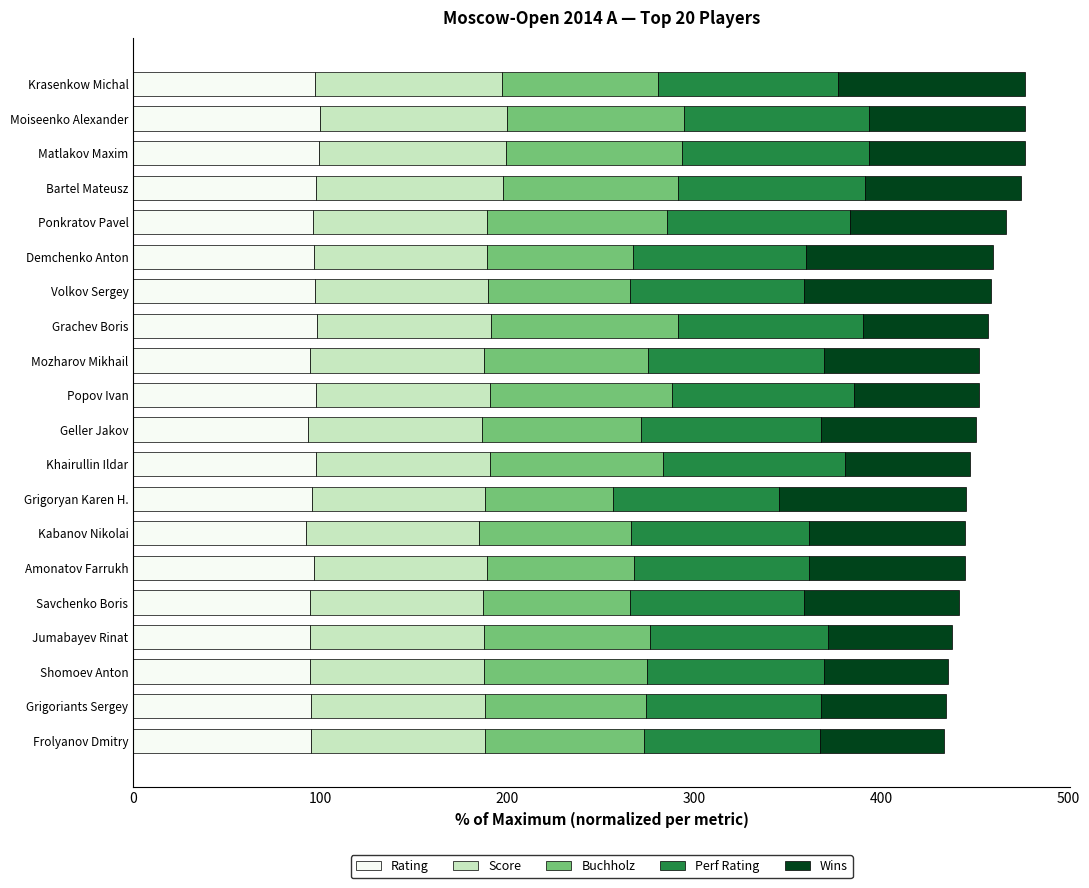

What is the average value of the Rating series?

96.2